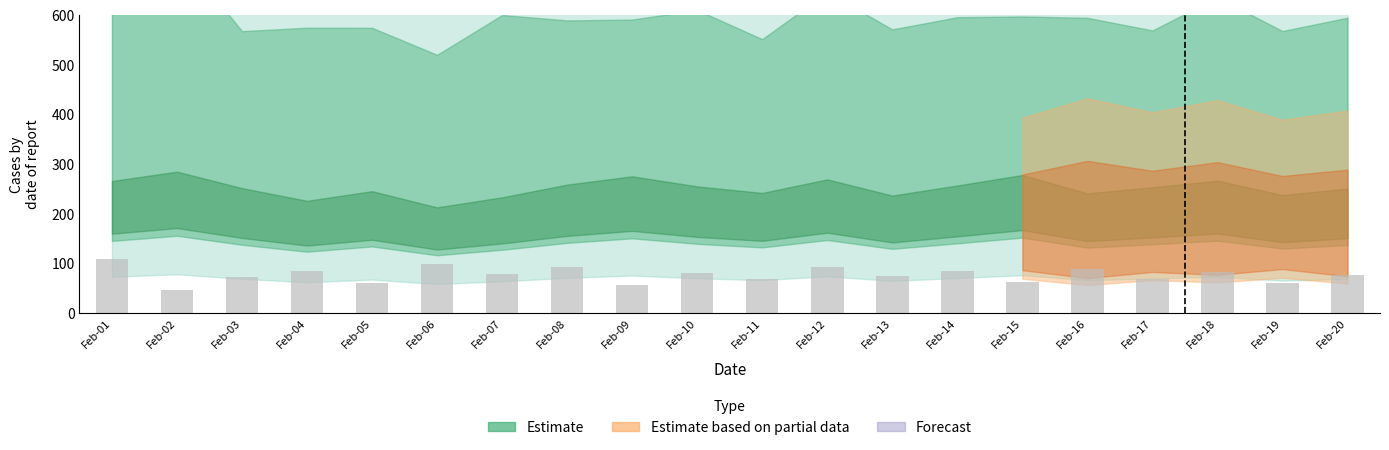

Is it true that the value at Feb-14 is 84.8?

True